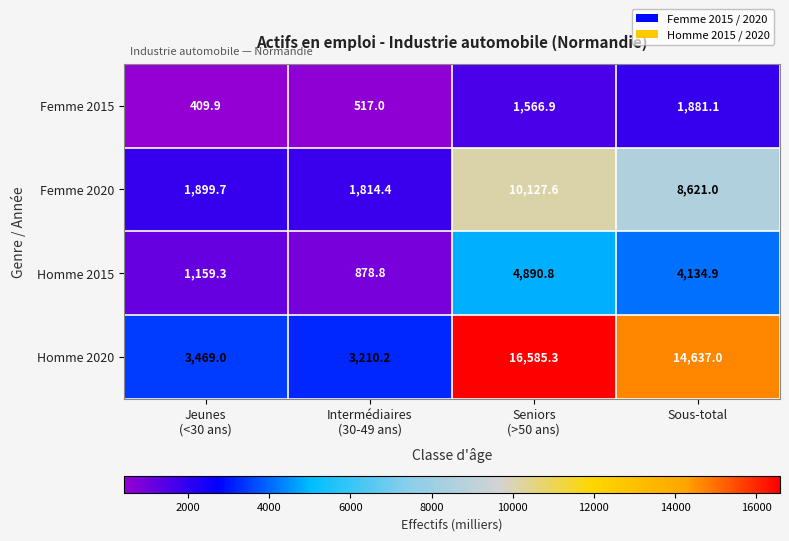

Which series has the widest spread of values?

Homme 2020